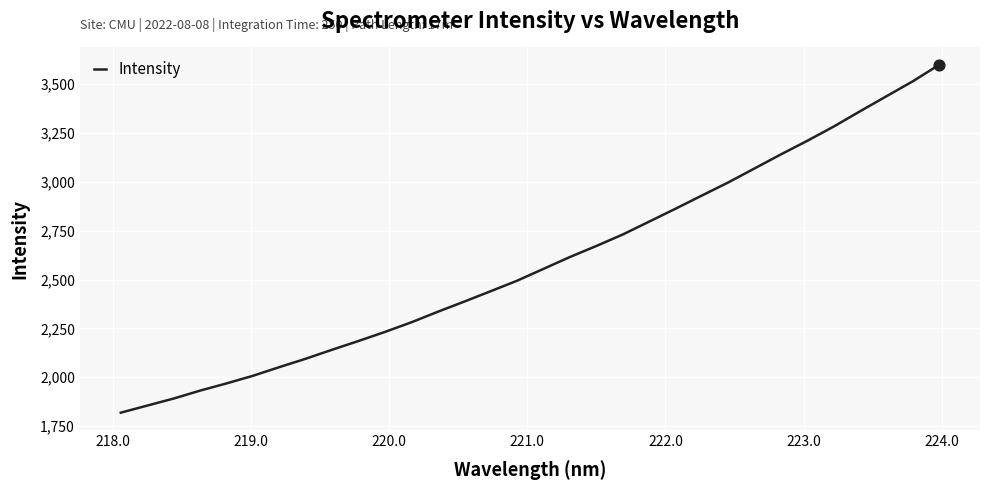

What is the difference between the maximum and minimum values?

1780.7